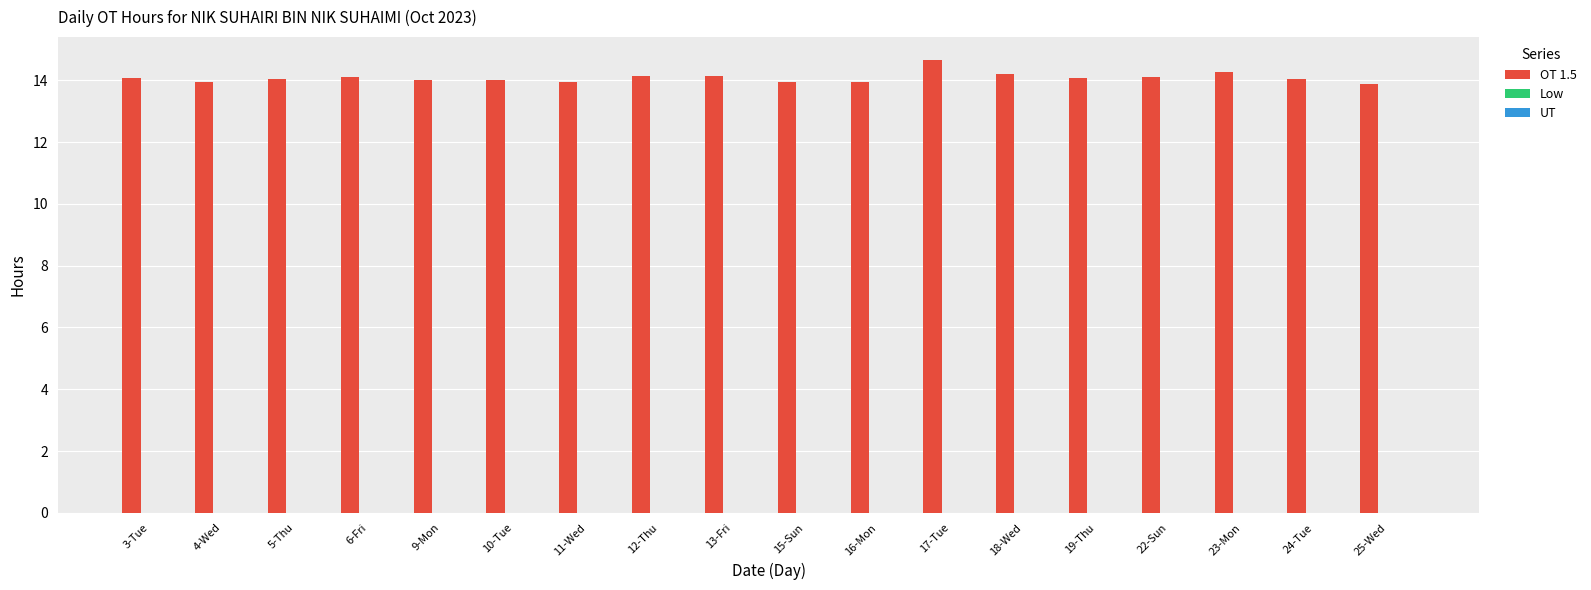

Between 10-Tue and 18-Wed, which is larger?

18-Wed